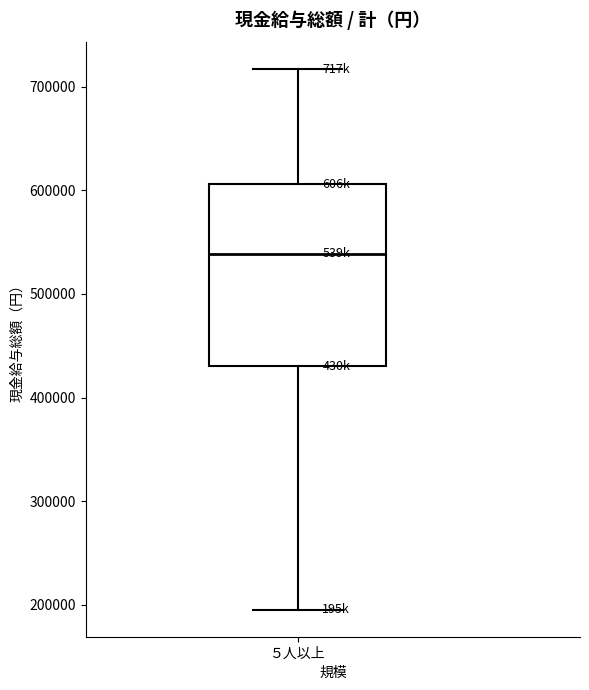

Read this box plot against the y-axis: the position of the median line, the range covered by the box, and the ends of both whiskers. The values are not printed on the chart, so give them approximately, as read against the axis.

median 540000, box 430000 to 610000, whiskers 200000 to 720000